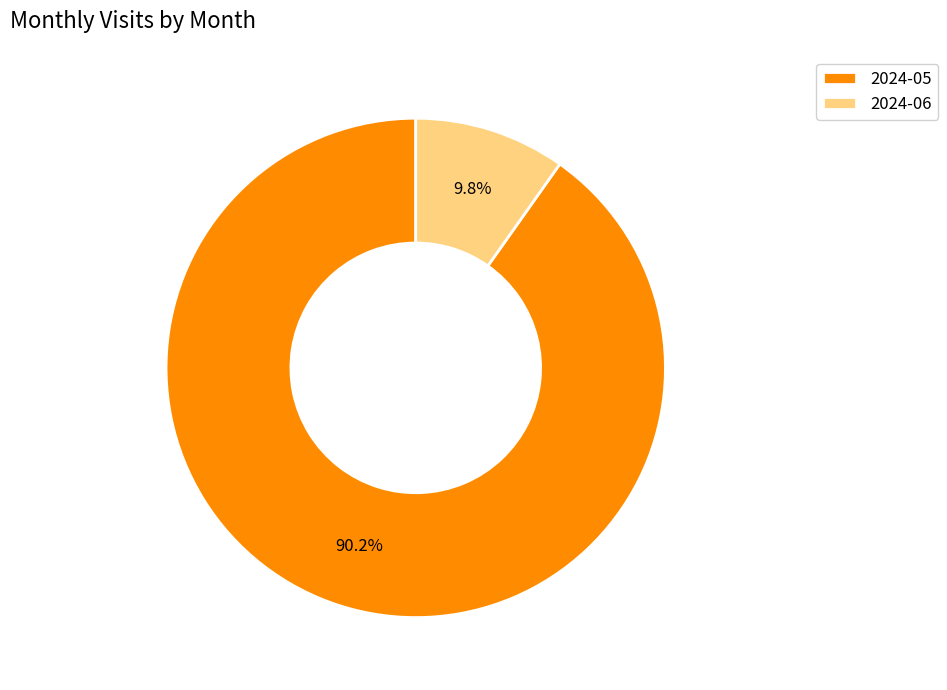

What percentage is the 2024-06 slice, to the nearest percent?

10%